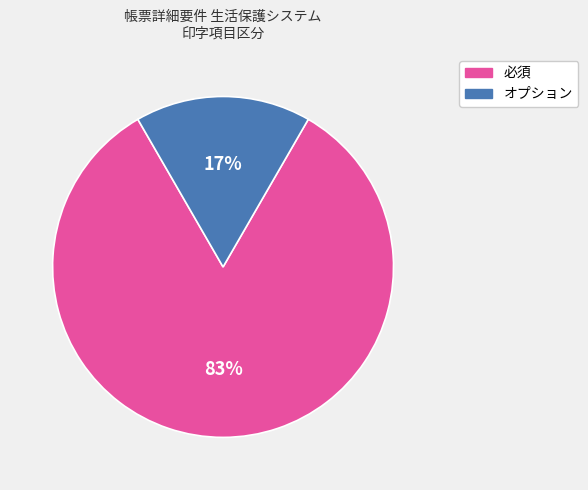

Rank the categories by value from highest to lowest.

必須, オプション